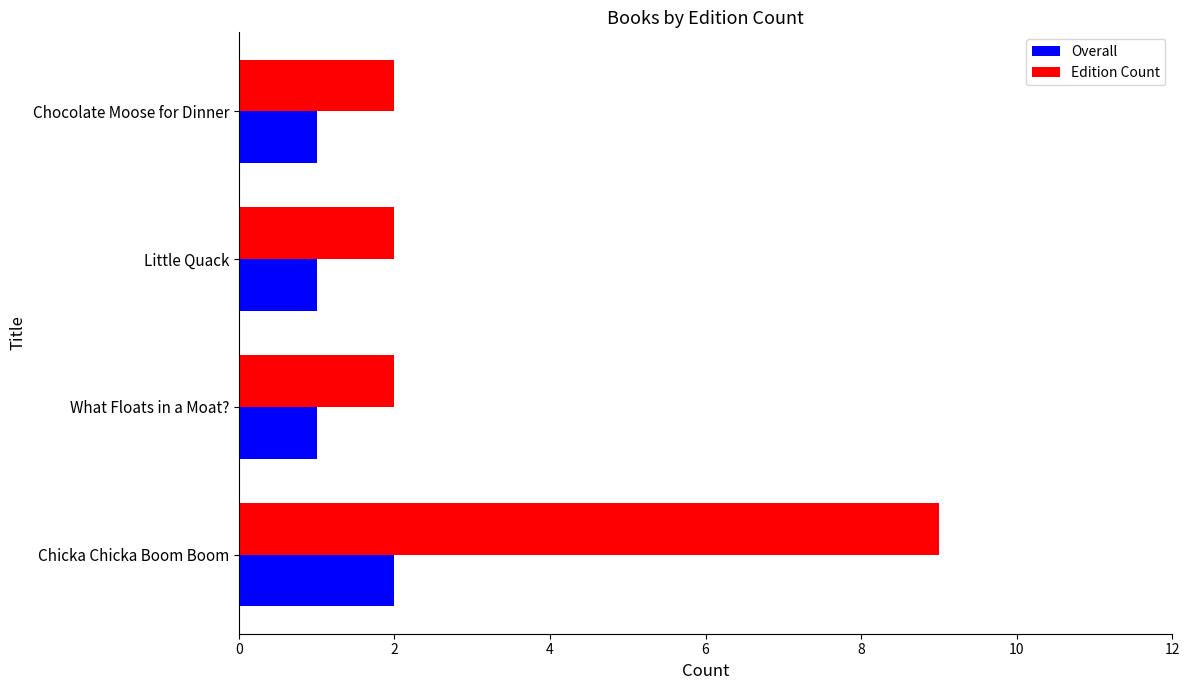

Rank the series by their average value, from lowest to highest.

Overall, Edition Count